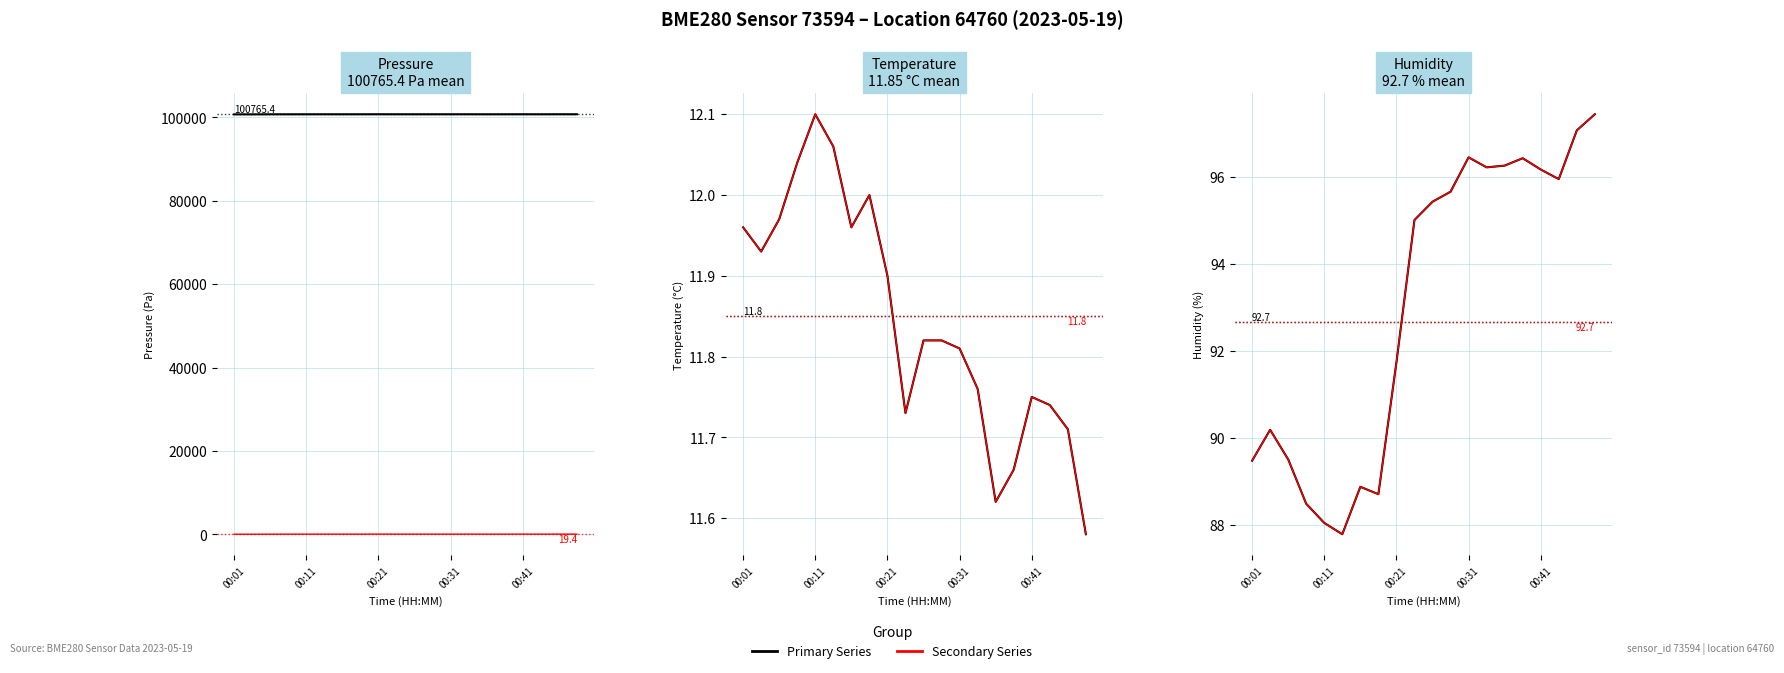

How many interior local peaks does the Humidity (%) series have?

4